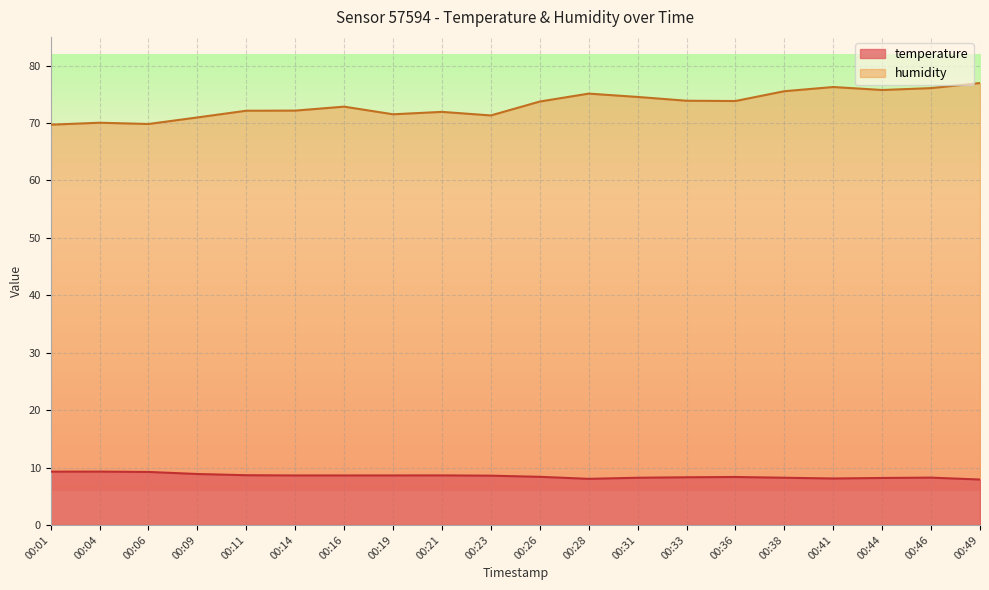

At which label does temperature first exceed 8?

00:01